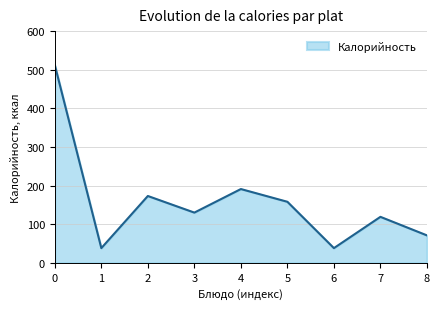

What is the average value?

159